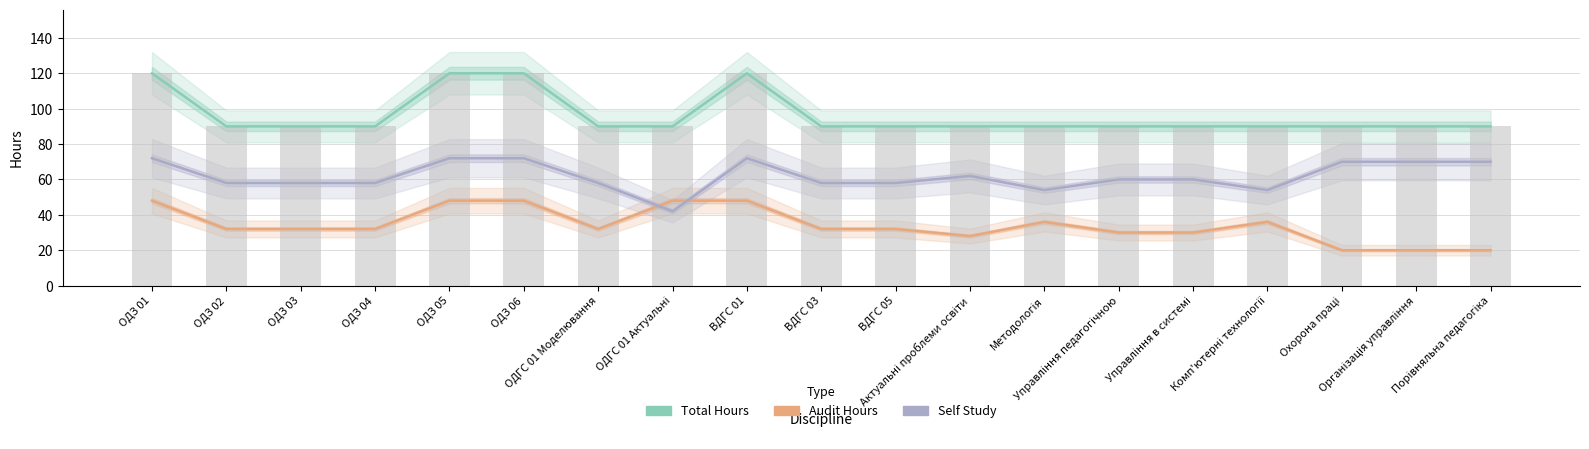

At which category is the sum across all series the highest?

ОДЗ 01